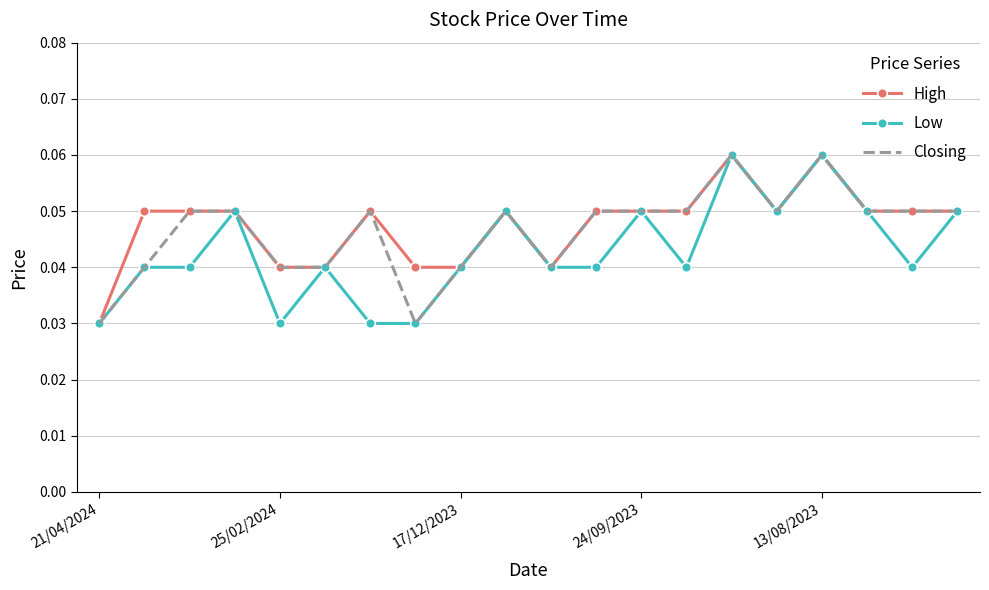

What are all the series names shown in the legend?

High, Low, Closing